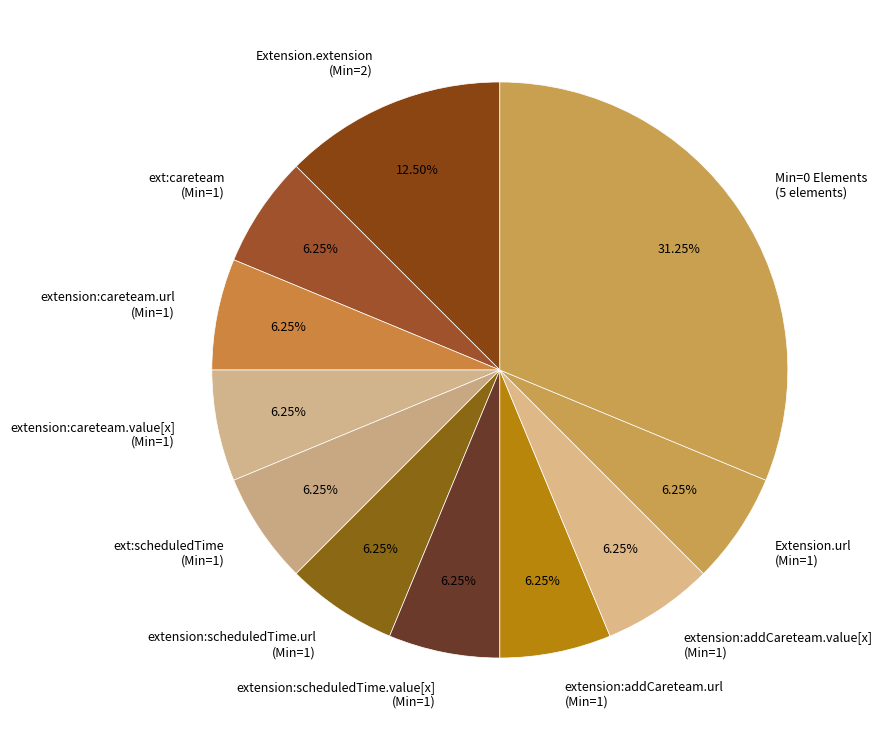

How many segments does this pie chart have?

11